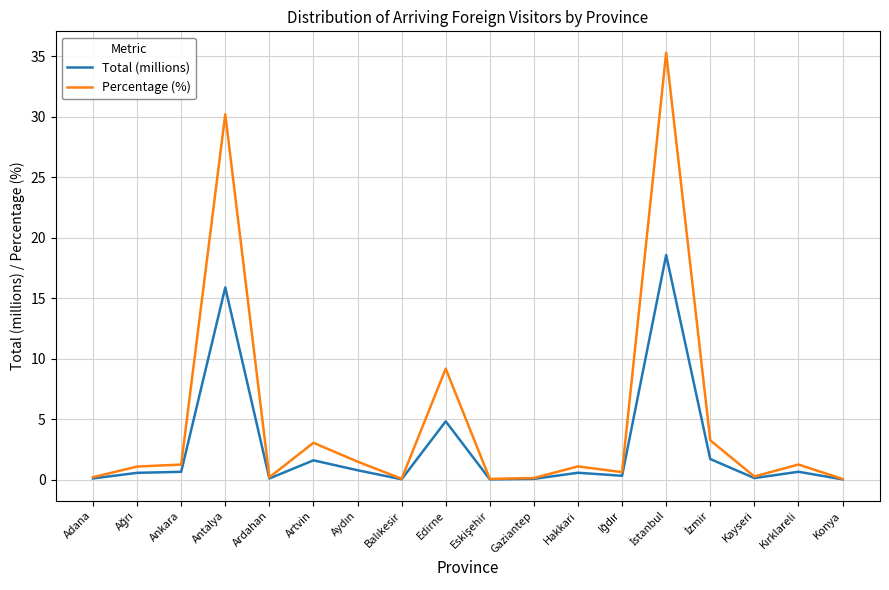

What is the highest value of the Percentage (%) series?

35.3